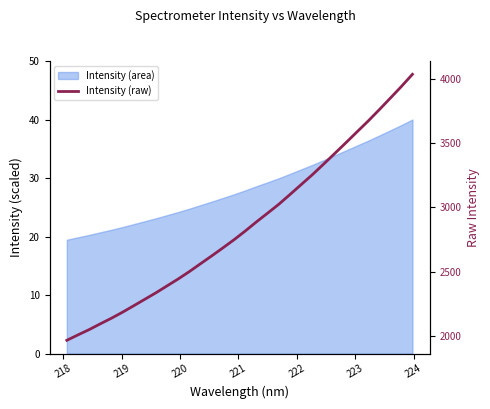

True or false: there are more than 1 points higher than both neighbors.

False